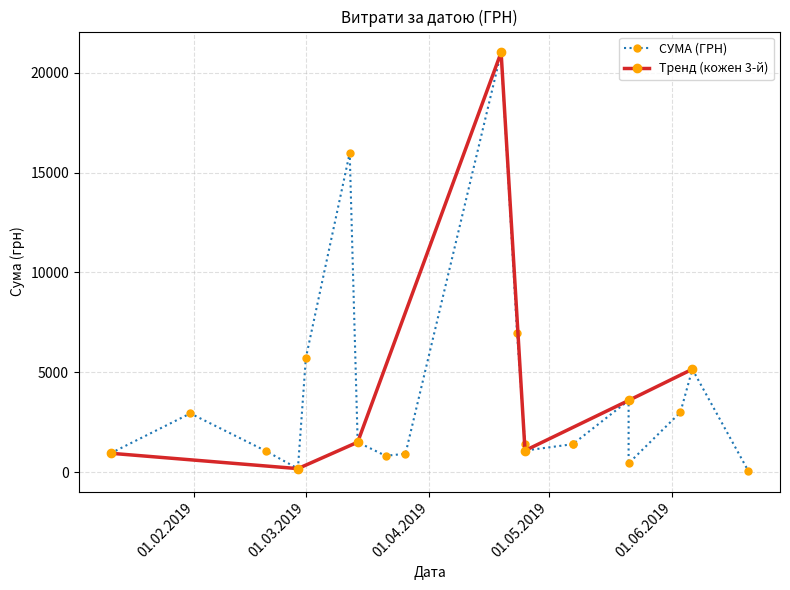

What is the average value?

3777.7